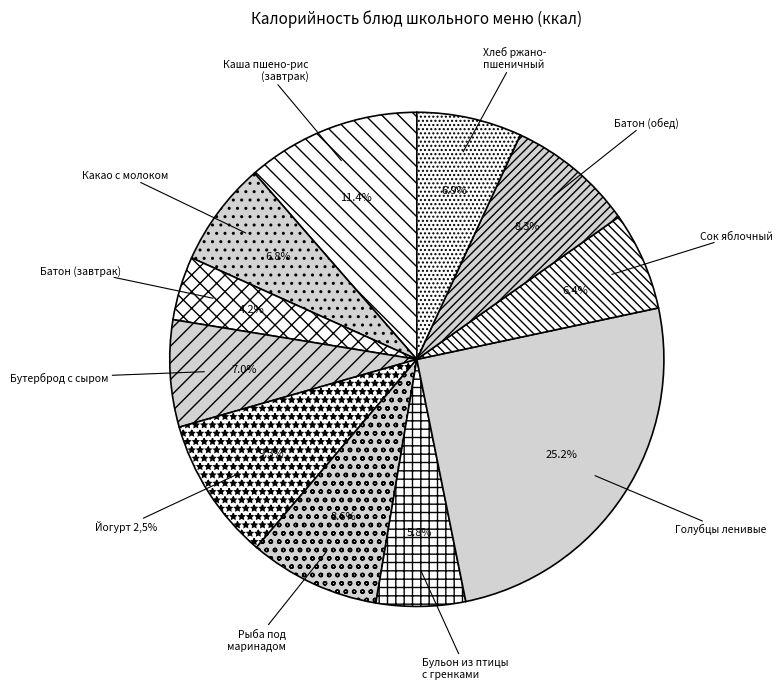

What is the largest slice in the pie chart?

ГОЛУБЦЫ ЛЕНИВЫЕ